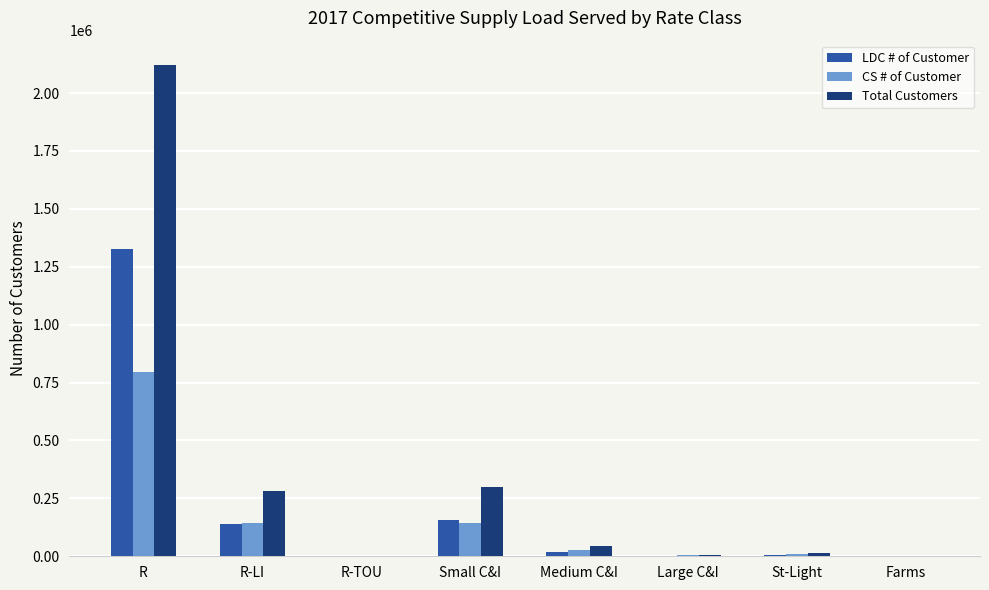

What is the sum of all CS # of Customer values?

1123322